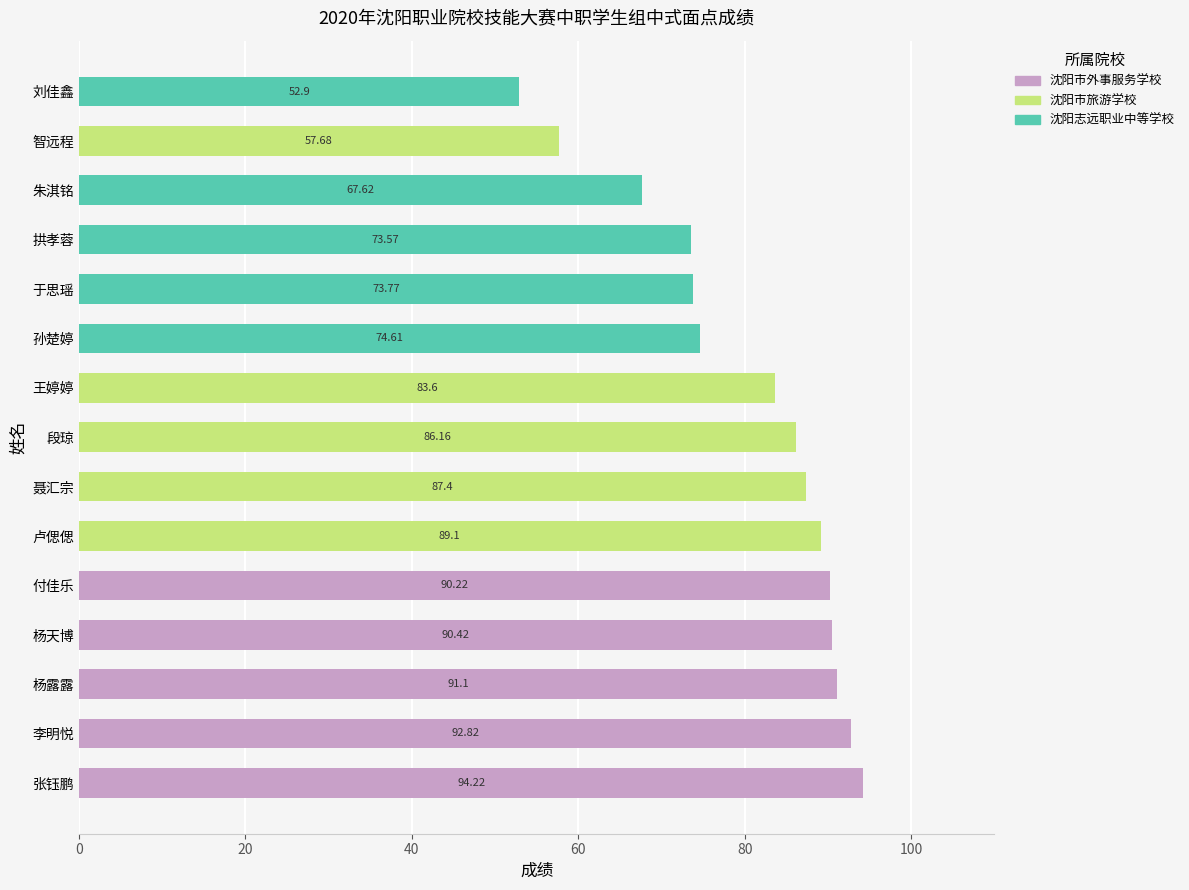

What is the total value across all series at 张钰鹏?

94.2